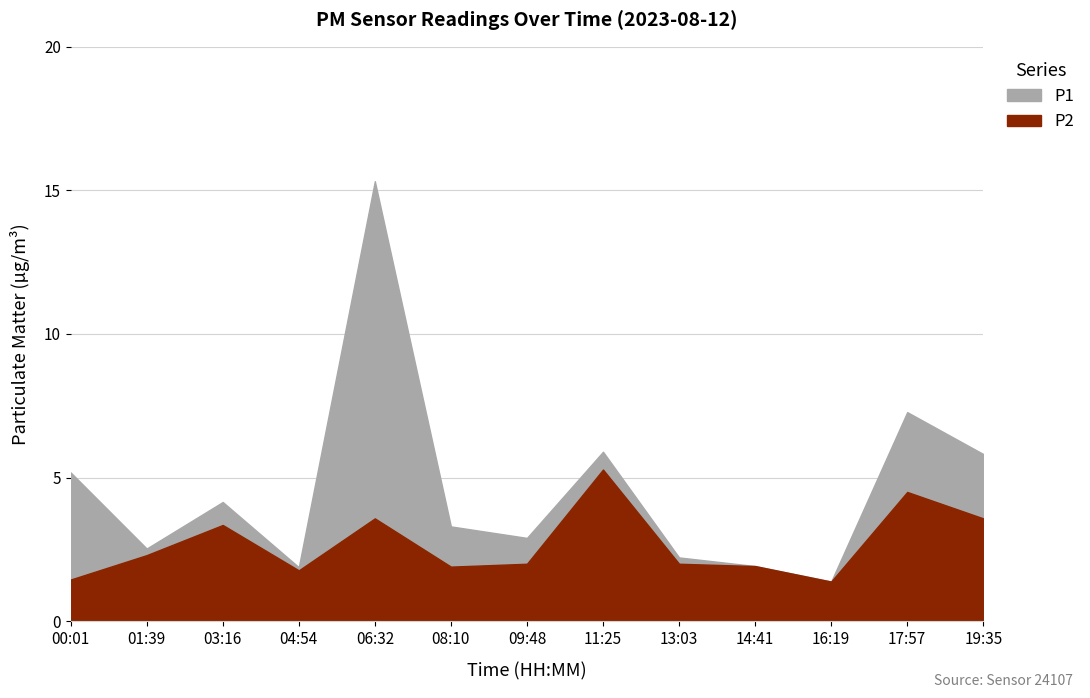

How many values in the P2 series are below 2?

5